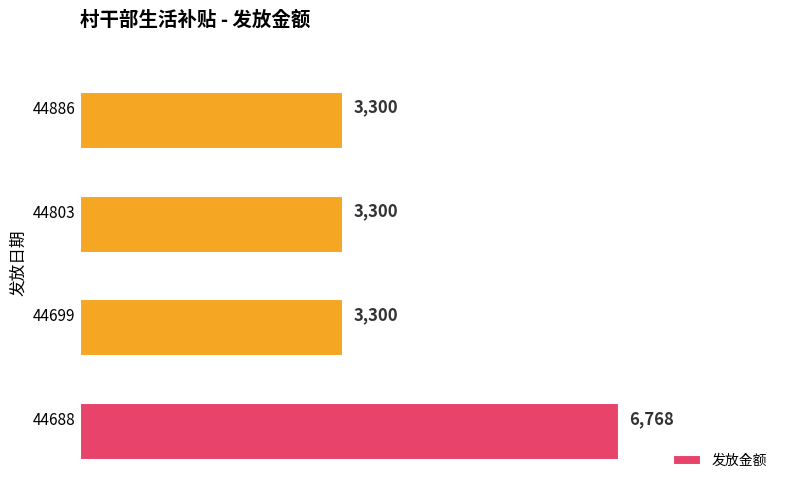

What is the average value?

4167